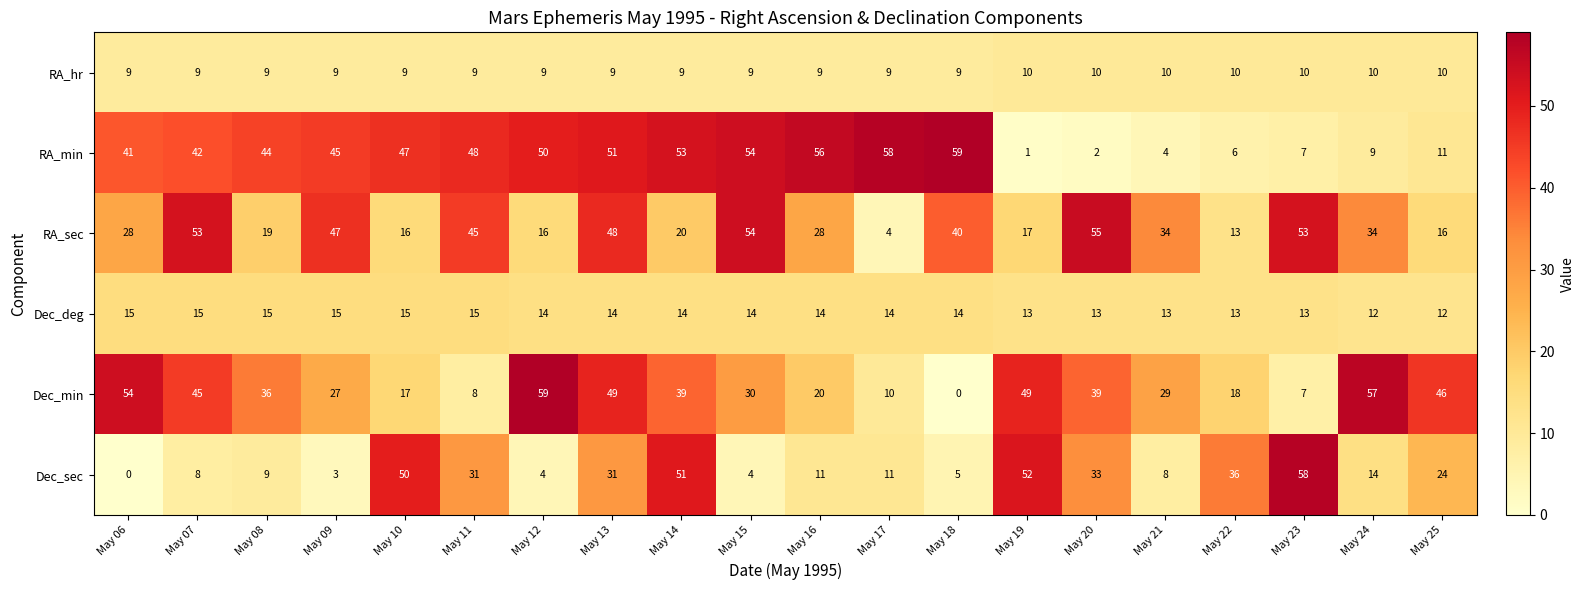

The RA_sec series shows 16 at May 10. True or false?

True